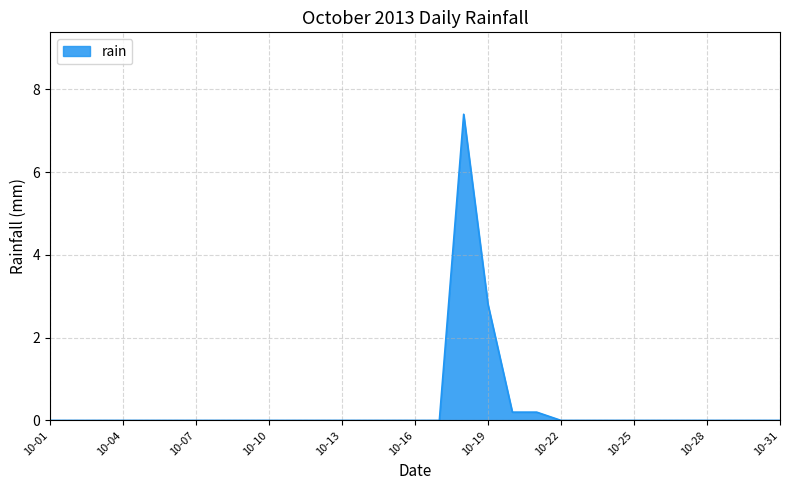

What is the sum of all values?

10.6